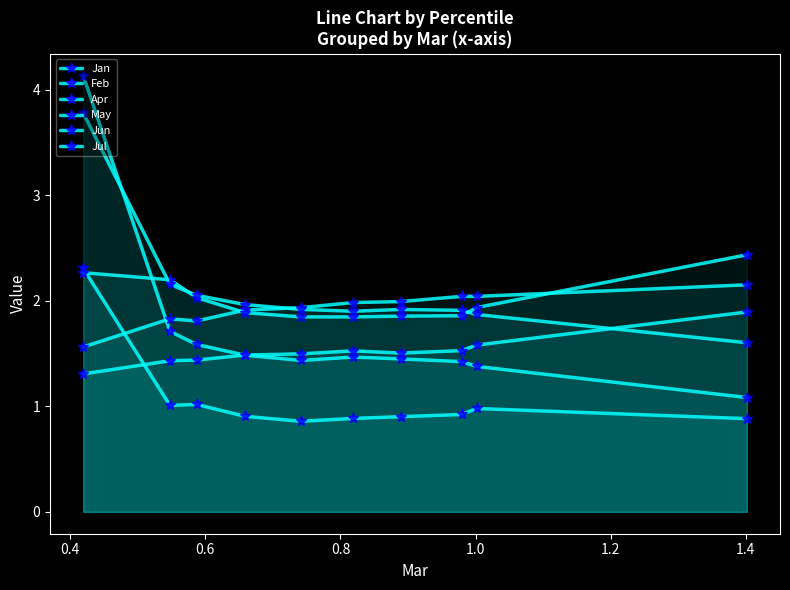

How many intersections are there between Jul and Jan?

1